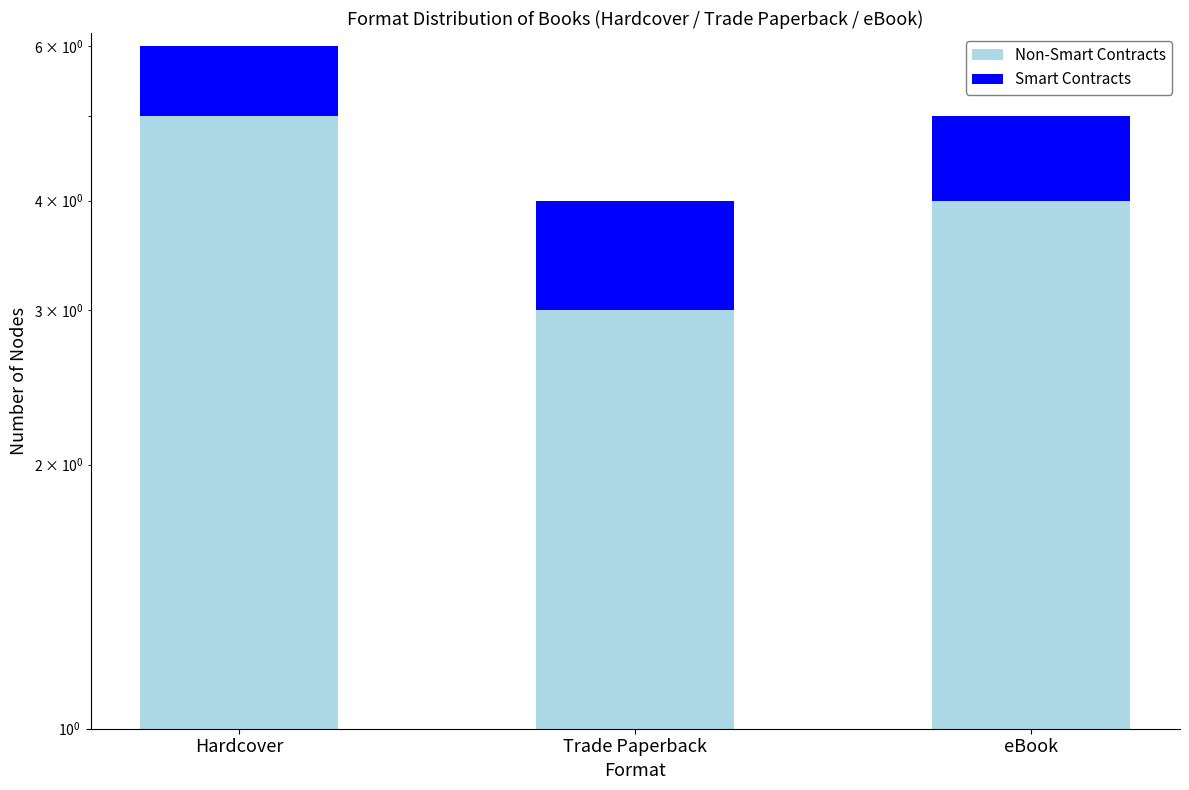

Rank the series by their average value, from lowest to highest.

Smart Contracts, Non-Smart Contracts